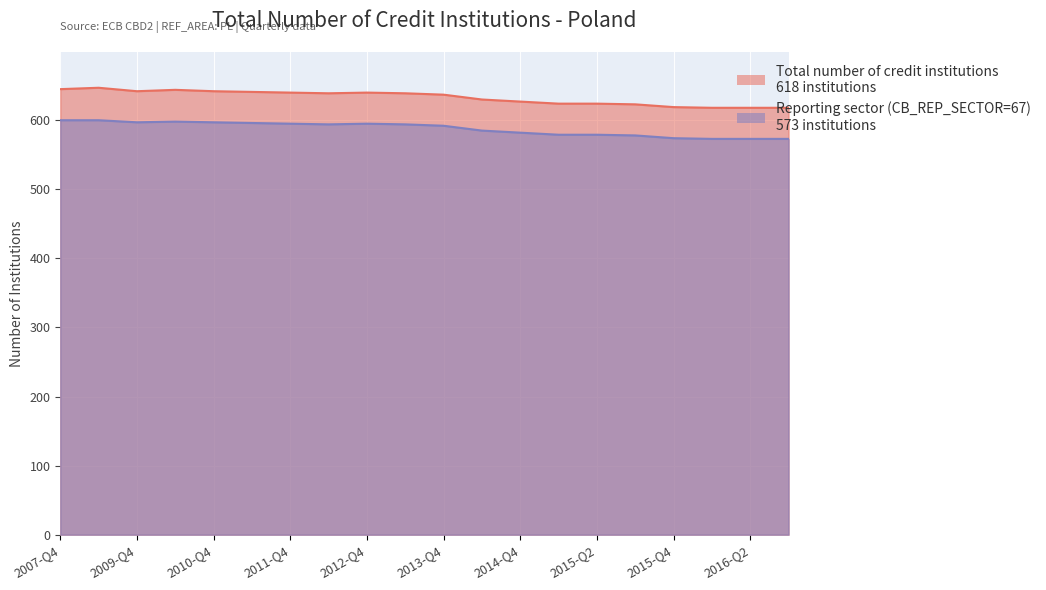

The value of Reporting sector (CB_REP_SECTOR=67) at 2012-Q4 is 595. True or false?

True